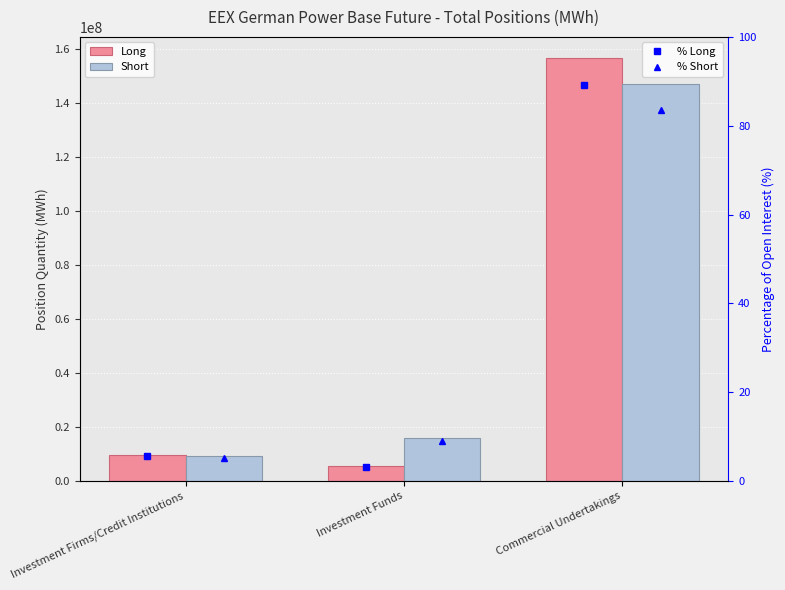

Is the value of % Long at Commercial Undertakings greater than the value of Short at Investment Funds?

No